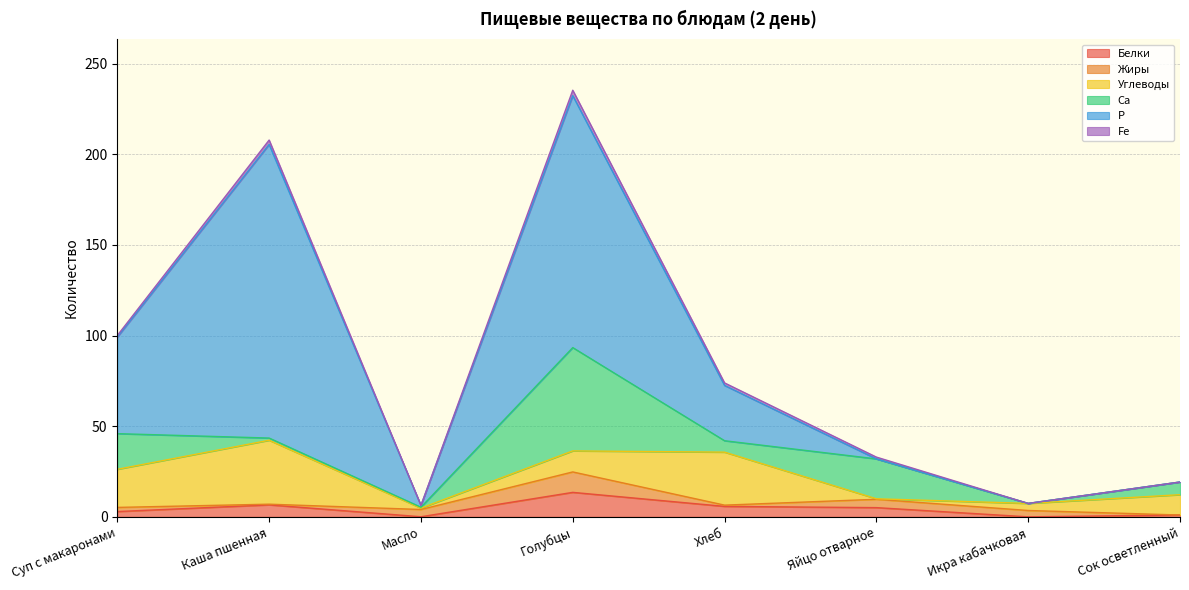

Reading left to right, what are all the values shown in this chart?

Белки: 2.9	6.6	0.1	13.5	5.8	5.1	0.0	1.0
Жиры: 2.3	0.4	4.0	11.3	0.7	4.6	3.5	0.0
Углеводы: 21.0	35.3	0.8	11.6	29.2	0.3	3.9	11.2
Са: 19.7	1.2	0.5	57.0	6.3	22.0	0.0	7.0
Р: 53.3	162.0	1.0	139.0	30.5	0.0	0.0	0.0
Fe: 0.9	2.4	0.0	3.0	1.4	1.0	0.0	0.0